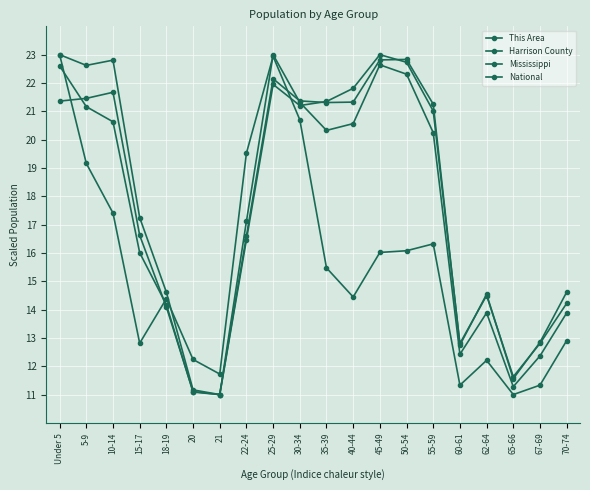

How many series are shown in this chart?

4